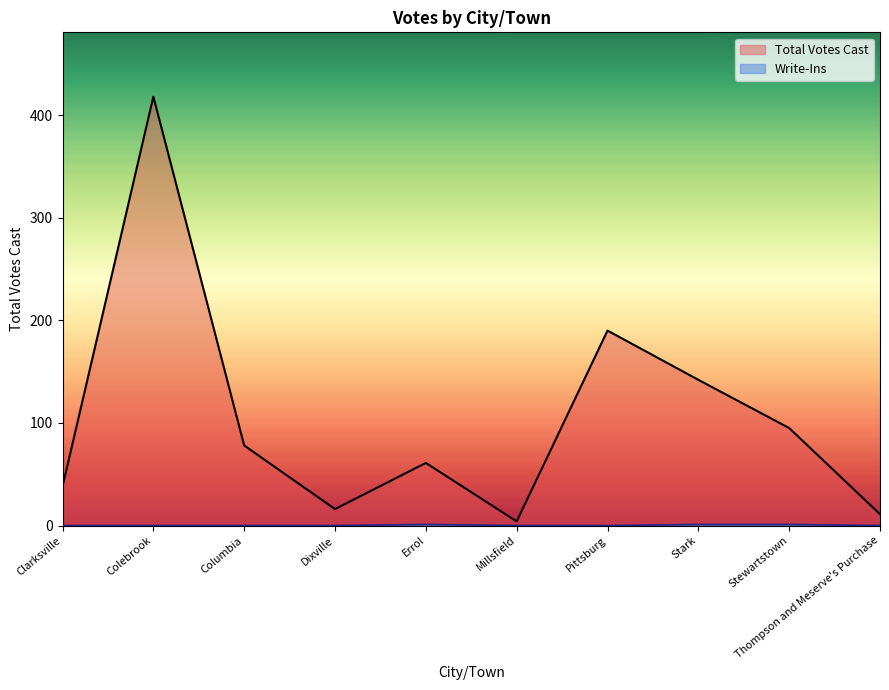

Reading right to left, transcribe all the data shown in this chart.

11	95	142	190	4	61	16	78	418	38